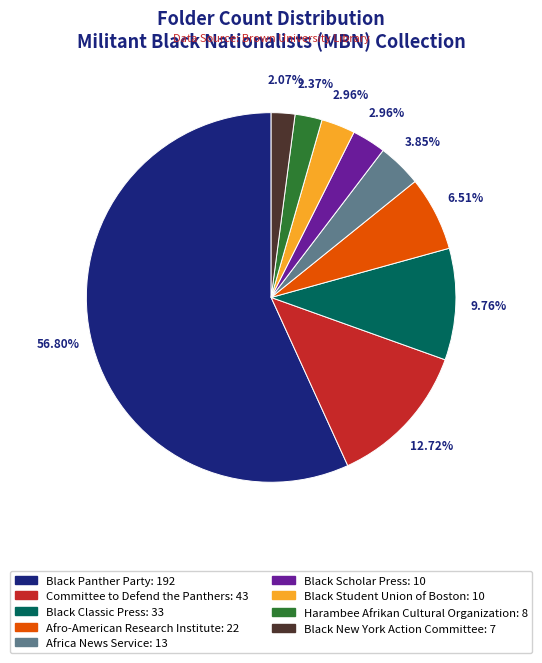

What is the largest slice in the pie chart?

Black Panther Party